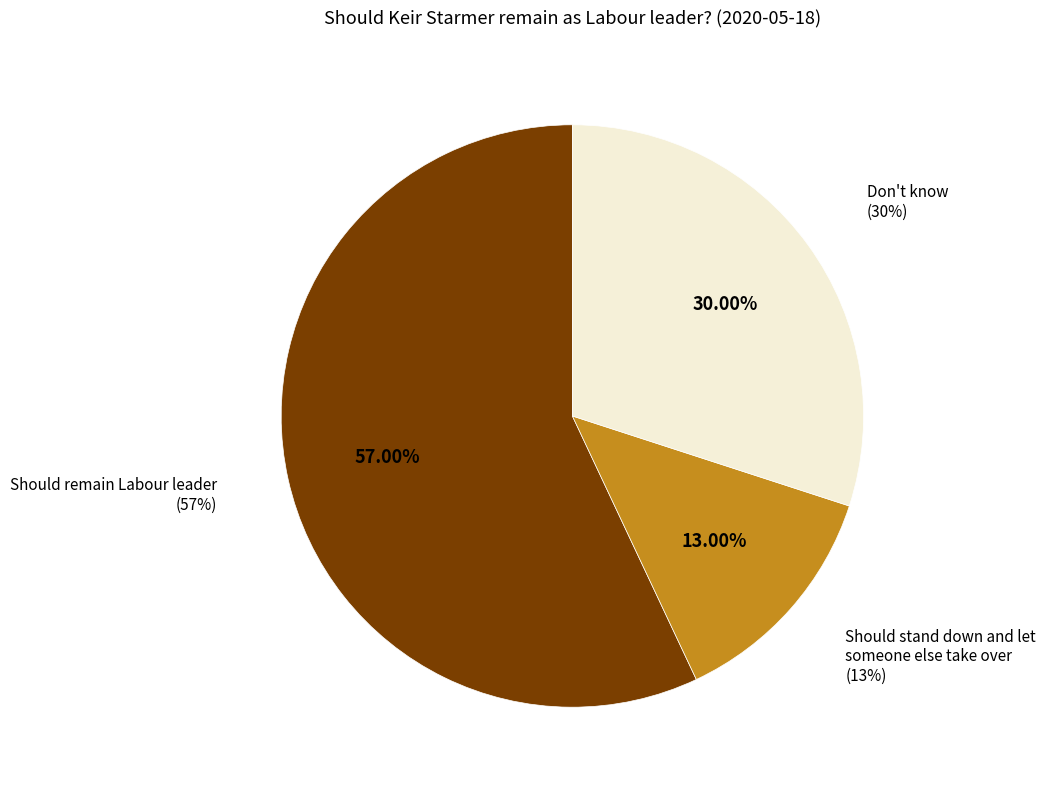

Which category has the smallest portion of the pie?

Should stand down and let someone else take over